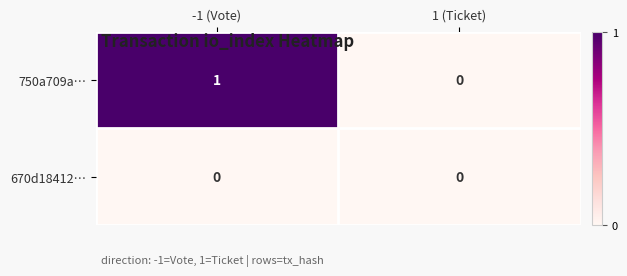

Which category has the highest value across all series?

-1 (Vote)